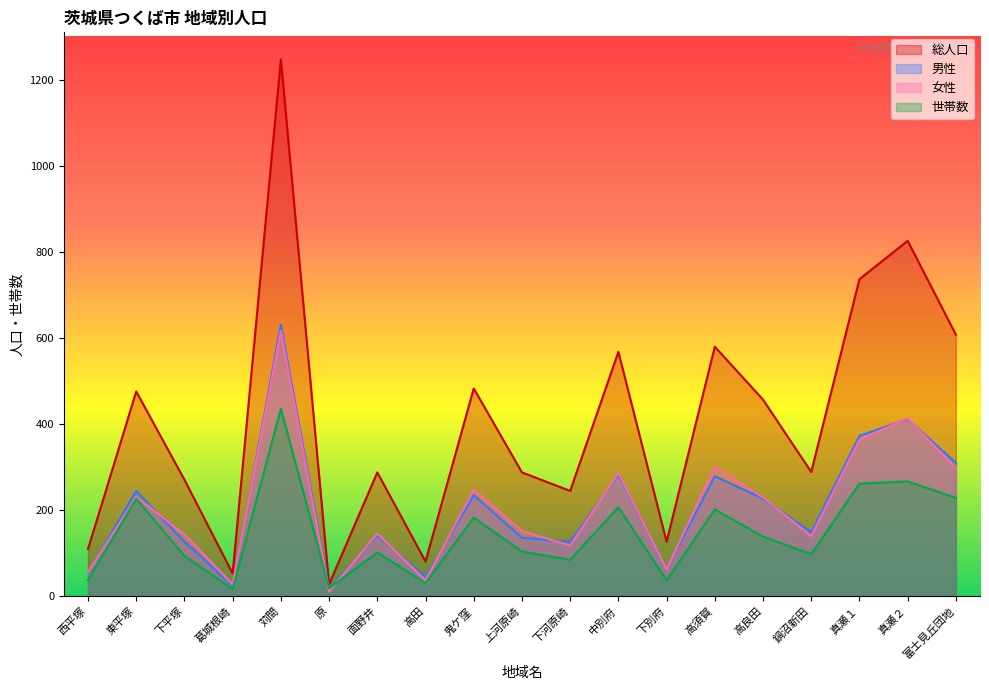

At which category does 総人口 reach its first local peak?

東平塚